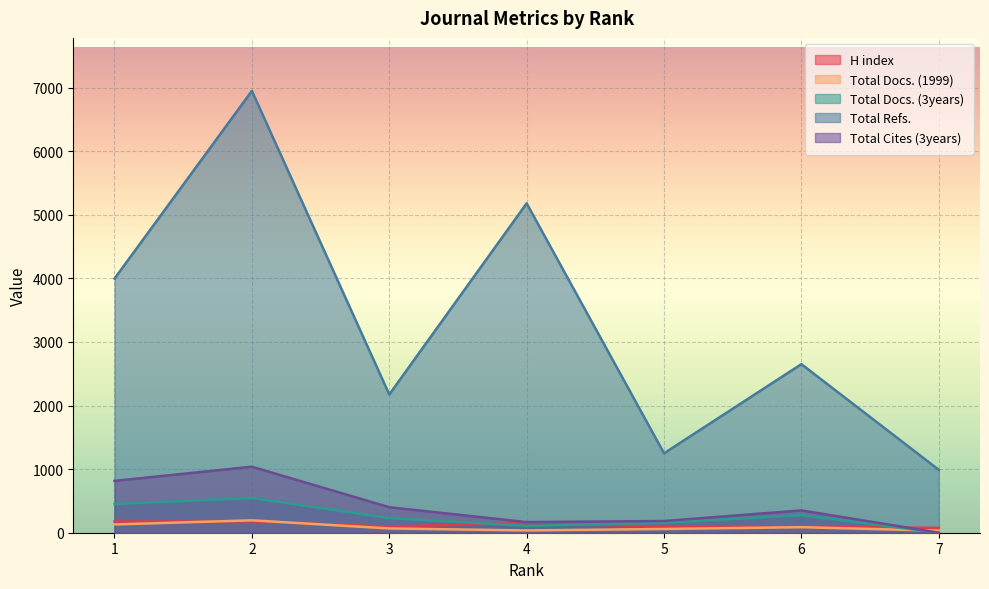

What is the difference between the Total Cites (3years) values at 6 and 1?

464